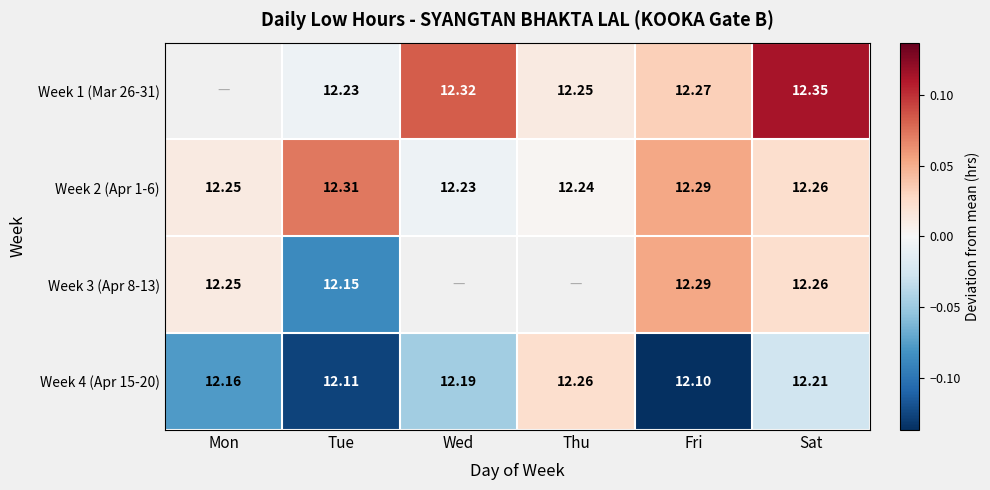

Where is Week 2 (Apr 1-6) nearest to the value 12?

Wed